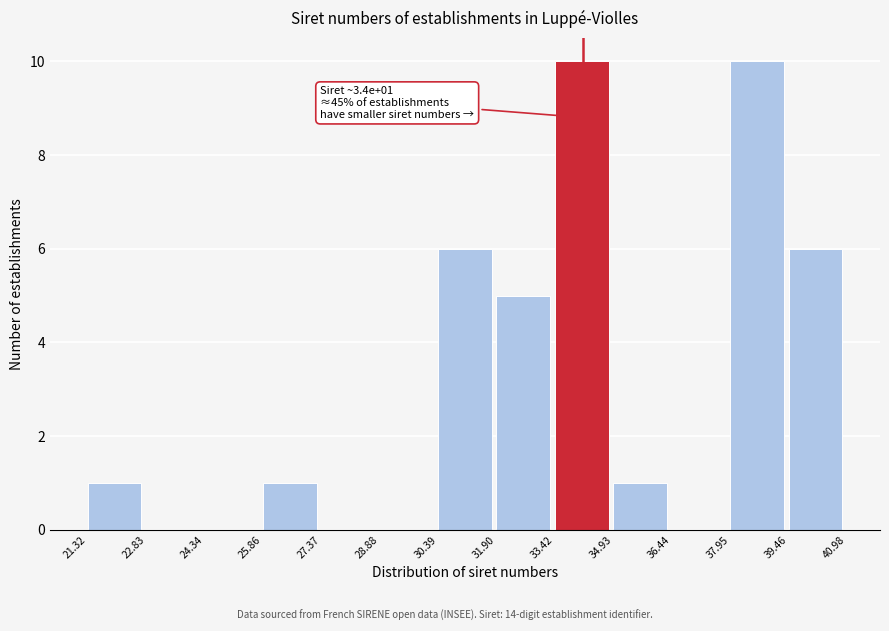

Reading left to right, extract all data points from this chart.

21.32=1	22.83=0	24.34=0	25.86=1	27.37=0	28.88=0	30.39=6	31.90=5	33.42=10	34.93=1	36.44=0	37.95=10	39.46=6